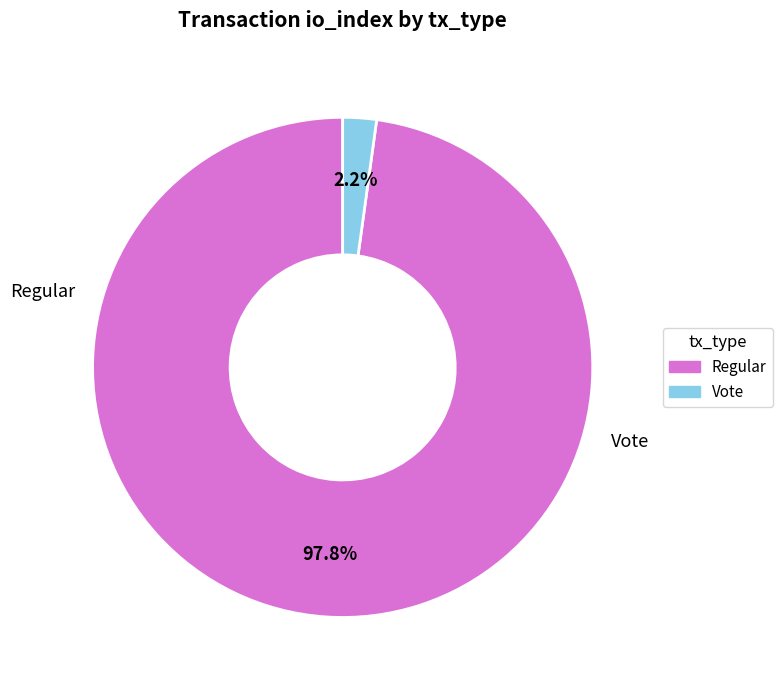

True or false: Regular accounts for 90% of the total.

False